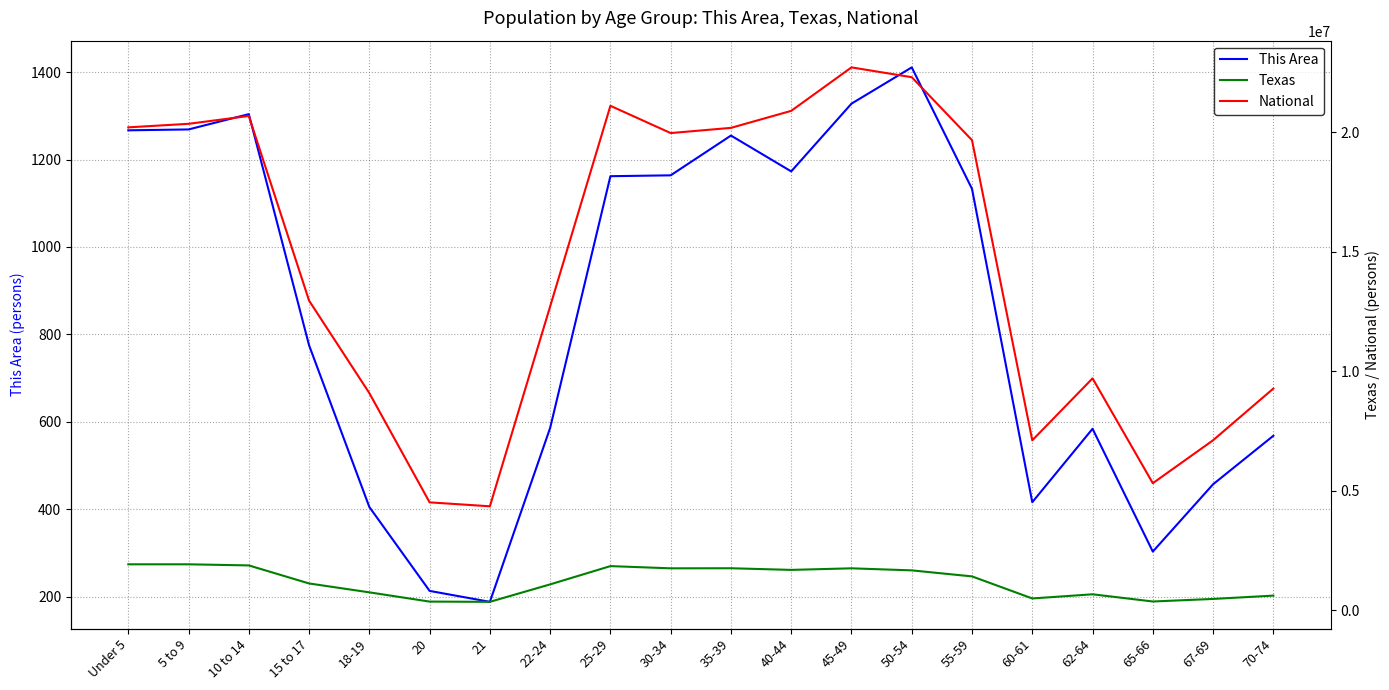

In This Area, how many points are lower than both neighbors (excluding endpoints)?

4